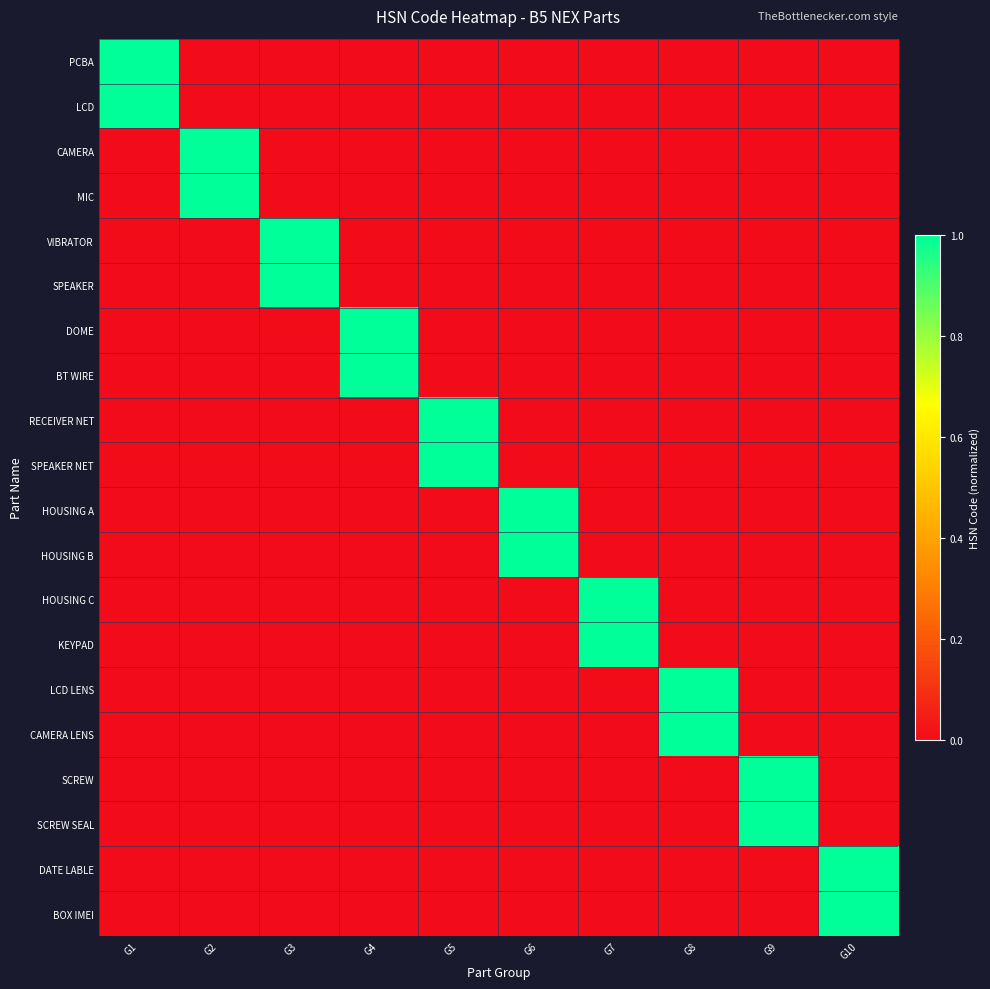

What is the greatest value displayed?

1